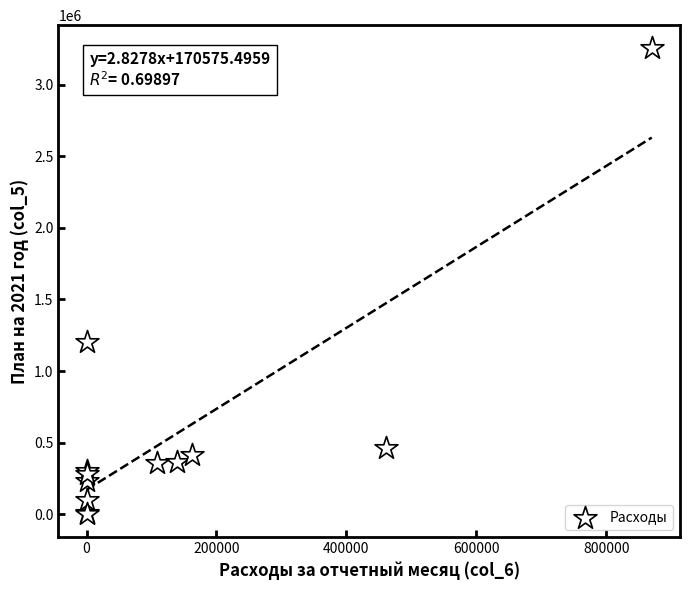

What Y value in the scatter plot is closest to 1628284?

1200000.0